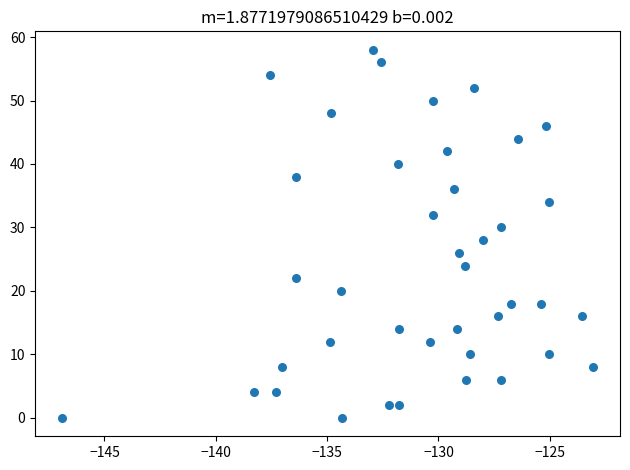

What is the range of Y values (max minus min)?

58